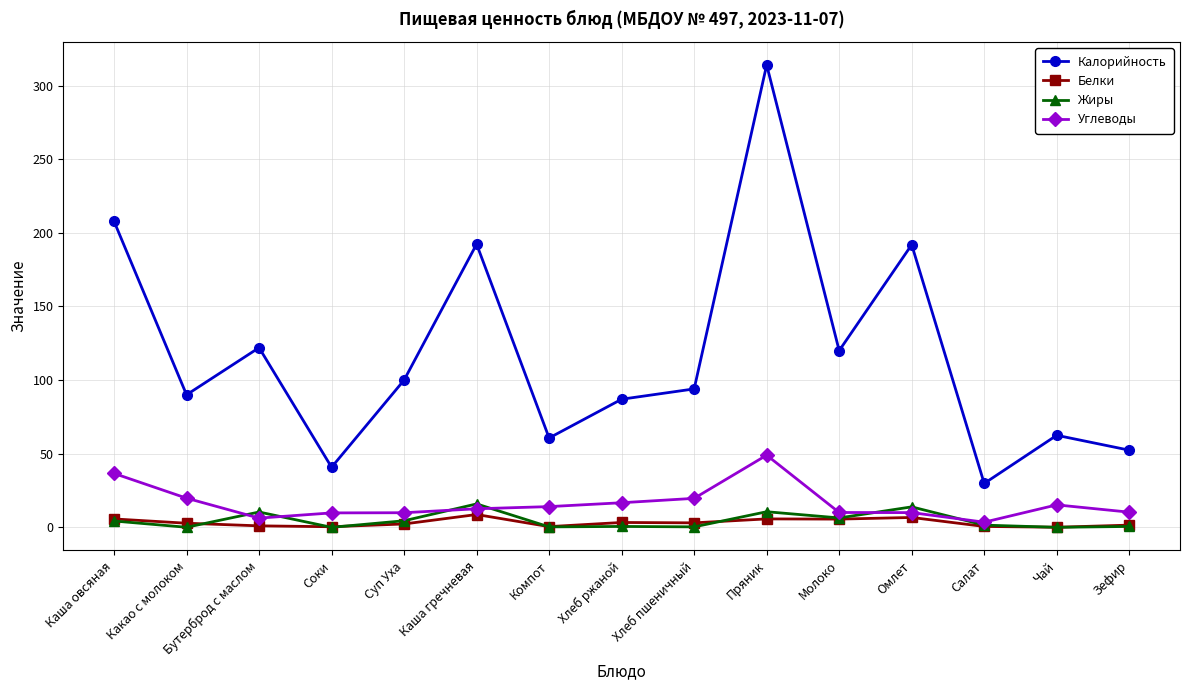

At how many categories does at least one series exceed 236?

1